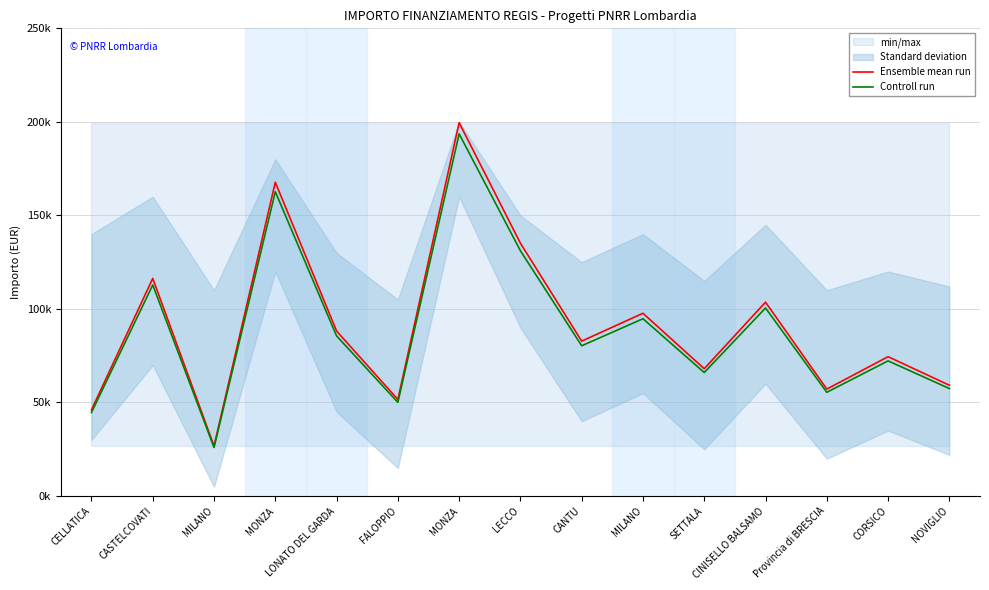

What is the label of the 1st point from the right?

NOVIGLIO